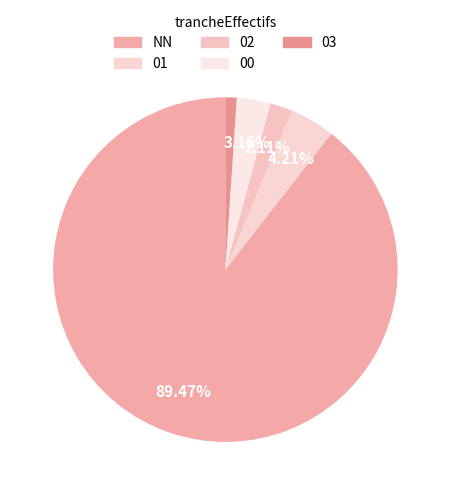

To the nearest percent, what is the combined percentage of 00 and NN?

93%